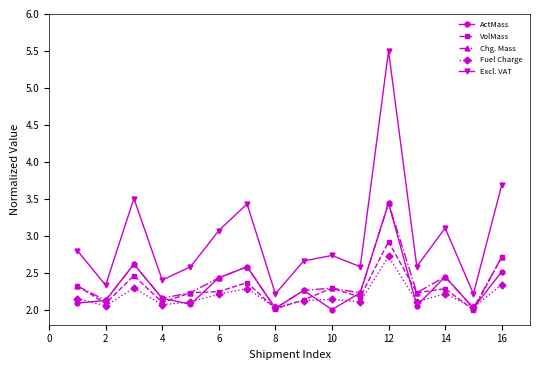

What is the lowest value of the Chg. Mass series?

2.0